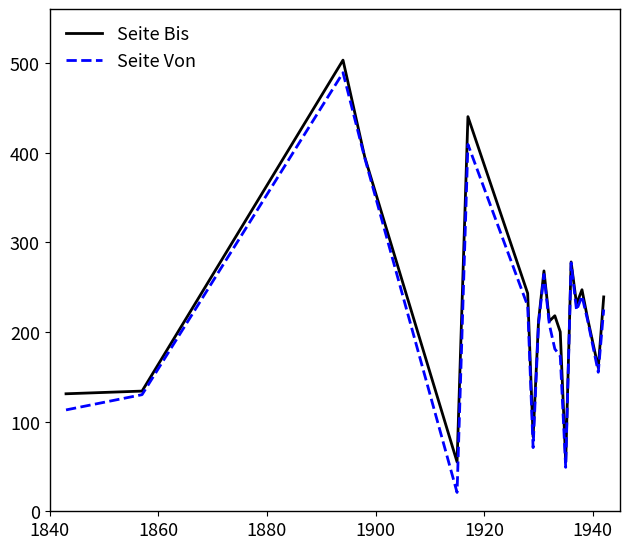

What is the maximum value for Seite Von?

489